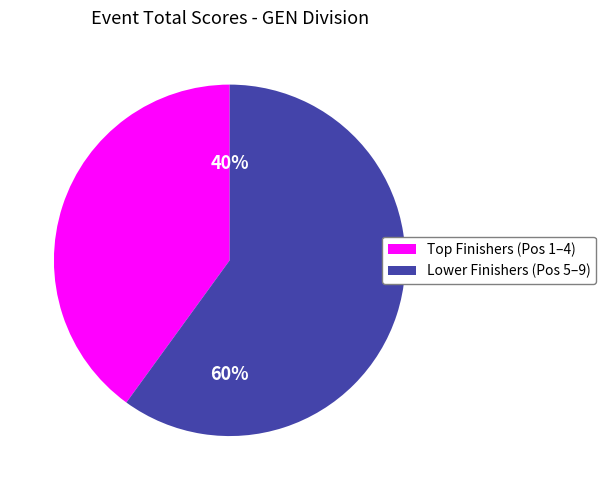

To the nearest percent, what is the average slice percentage?

50%